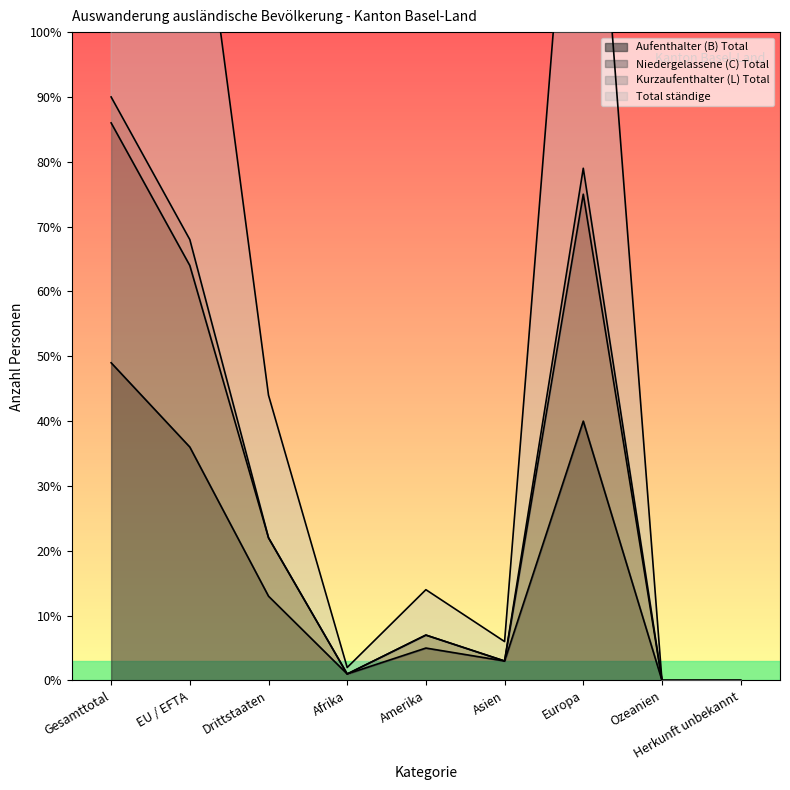

Is it true that Aufenthalter (B) Total equals 49.0 at Gesamttotal?

True